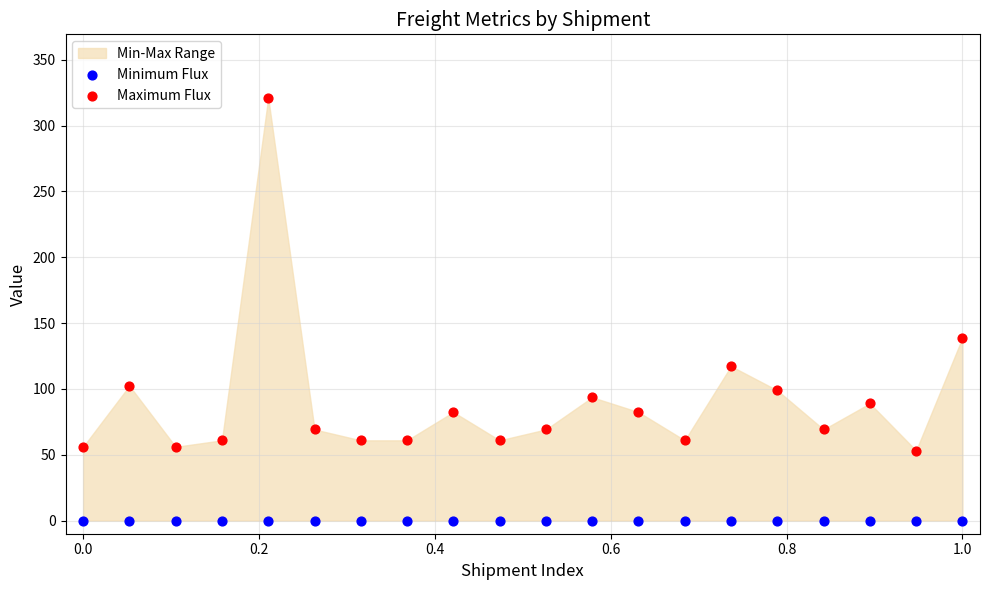

Which series contains the lowest Y value?

Minimum Flux